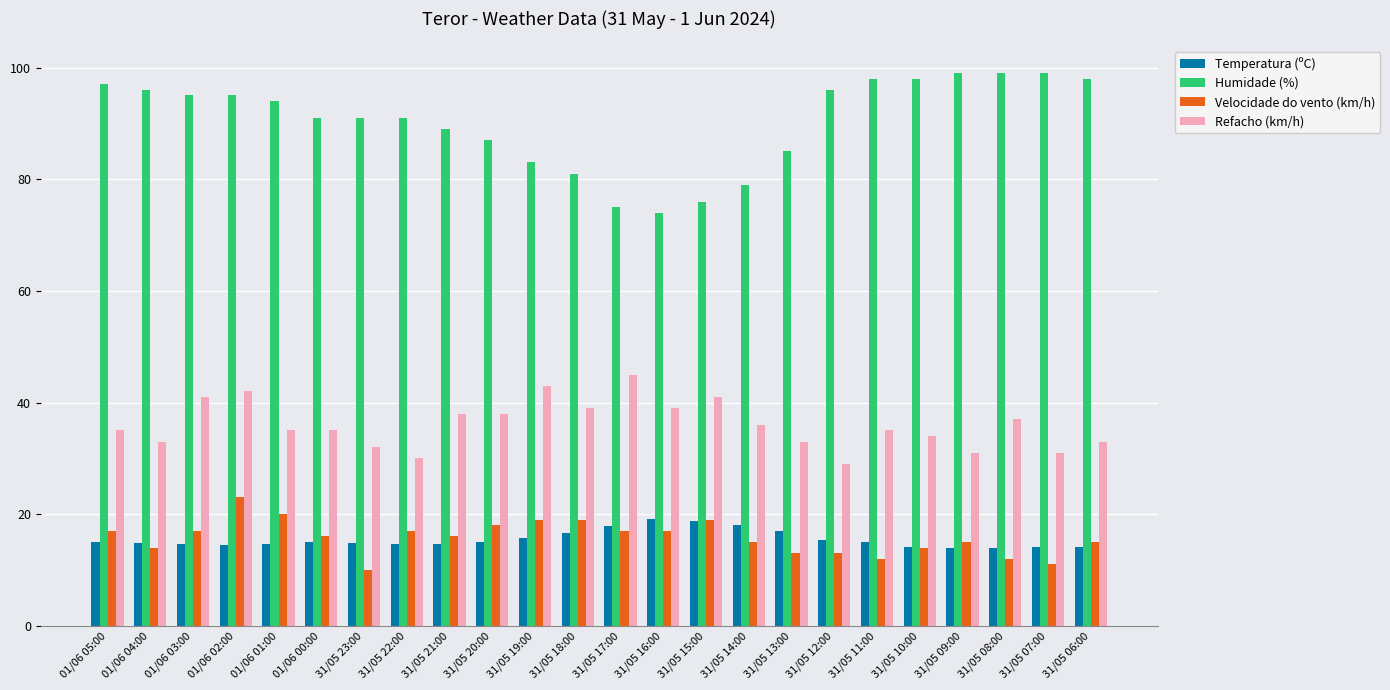

The value of Temperatura (ºC) at 31/05 22:00 is 7.1. True or false?

False